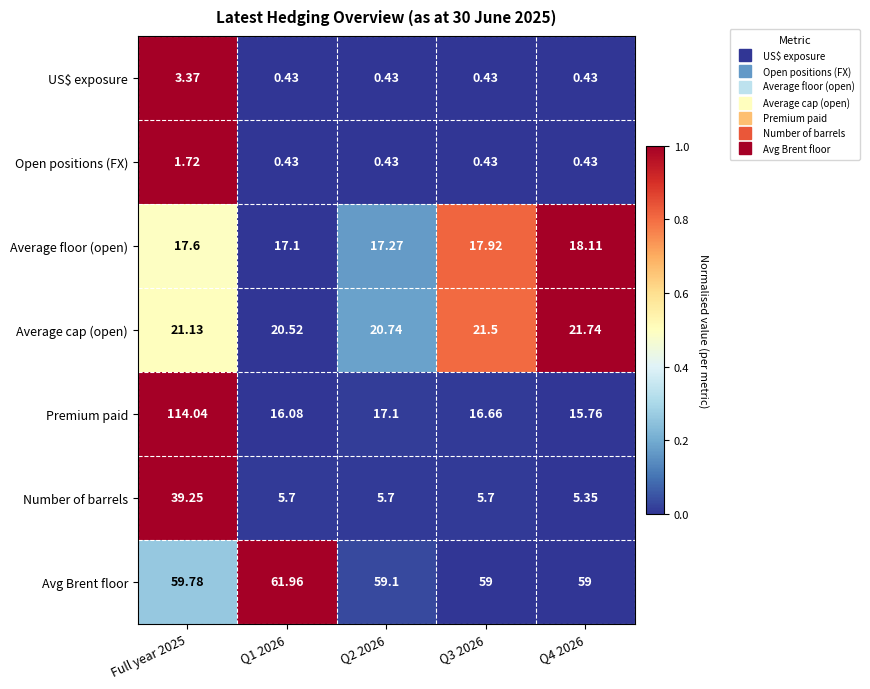

Which label corresponds to the largest value in the chart?

Full year 2025